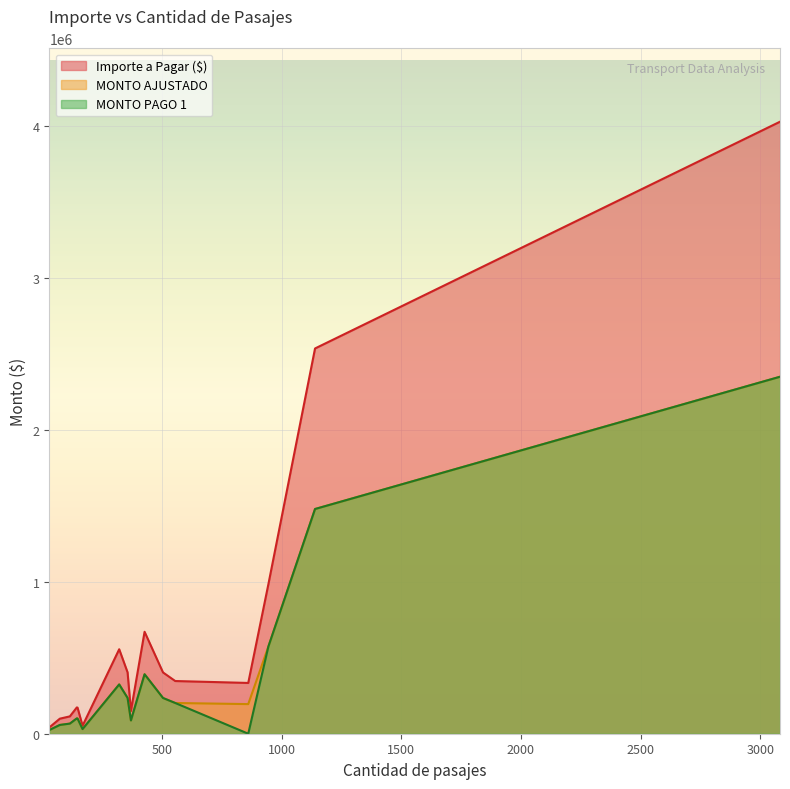

True or false: Importe a Pagar ($) has more than 0 points higher than both neighbors.

True